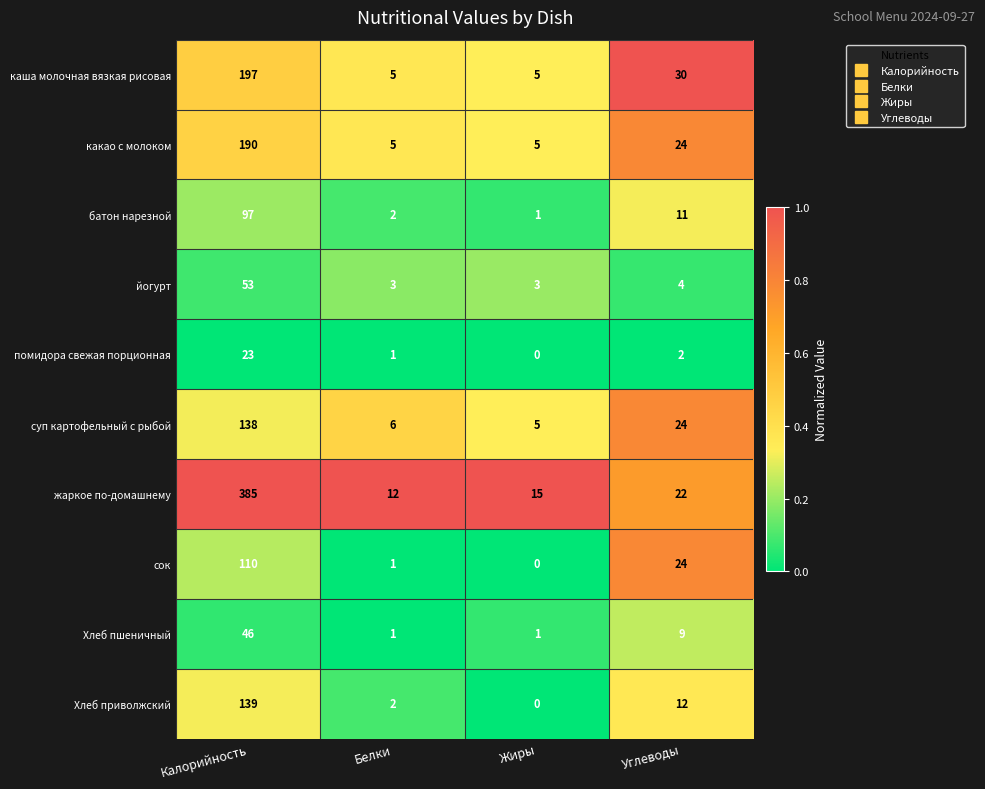

What is the total value across all series at Белки?

38